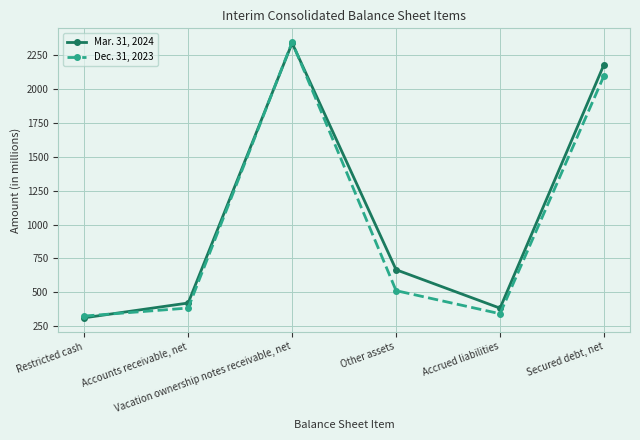

What is the label of the 3rd point from the left?

Vacation ownership notes receivable, net